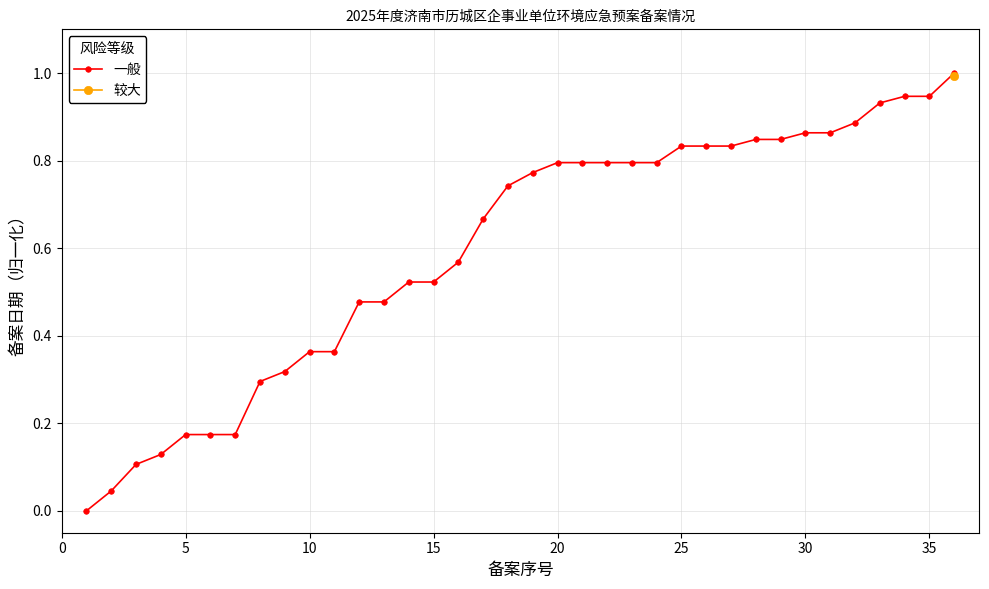

Is it true that 一般 equals 1.3 at 30?

False